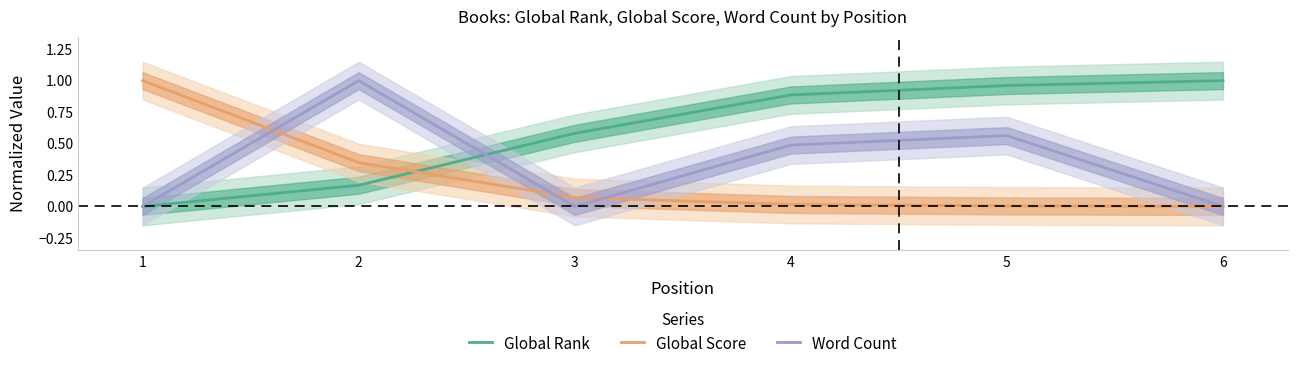

What are all the series names shown in the legend?

Global Rank, Global Score, Word Count